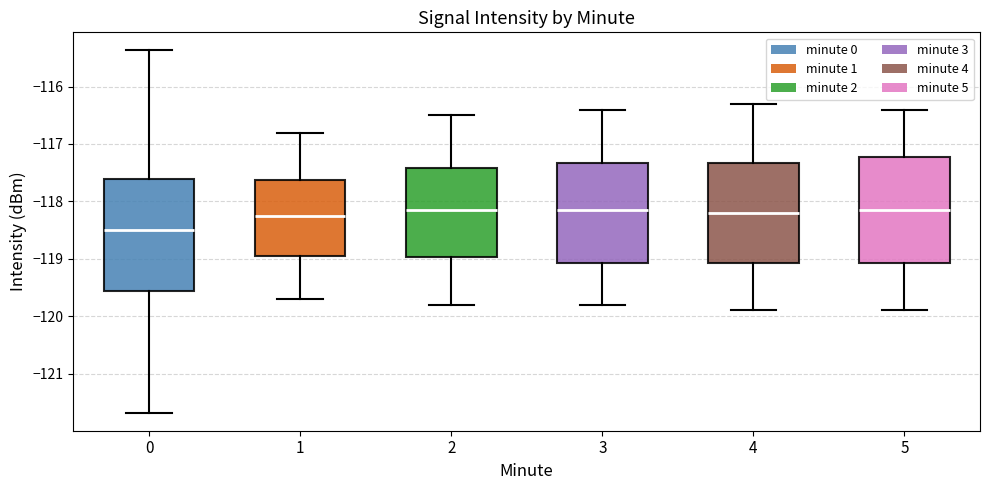

Reading left to right, read every box against the y-axis: the position of its median line, the range the box covers, and the ends of its whiskers. The values are not printed on the chart, so give them approximately, as read against the axis.

0: median -118.5, box -119.6 to -117.6, whiskers -121.7 to -115.4
1: median -118.2, box -118.9 to -117.6, whiskers -119.7 to -116.8
2: median -118.1, box -119.0 to -117.4, whiskers -119.8 to -116.5
3: median -118.1, box -119.1 to -117.3, whiskers -119.8 to -116.4
4: median -118.2, box -119.1 to -117.3, whiskers -119.9 to -116.3
5: median -118.1, box -119.1 to -117.2, whiskers -119.9 to -116.4